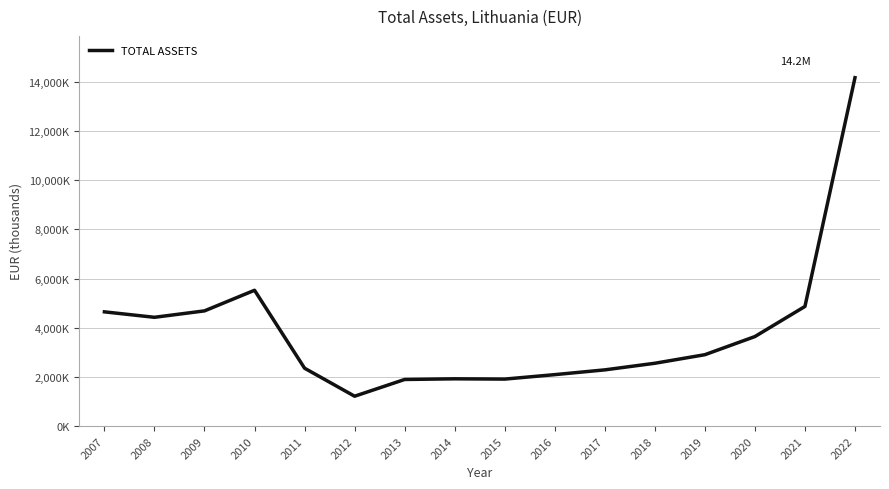

Where does the data first go above 2903208?

2007